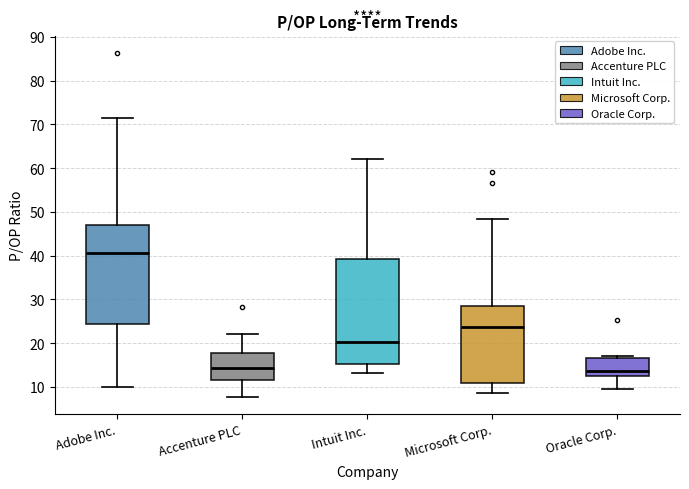

Where does the lower whisker of the box for Oracle Corp. end on the y-axis? The values are not printed on the chart, so give them approximately, as read against the axis.

10